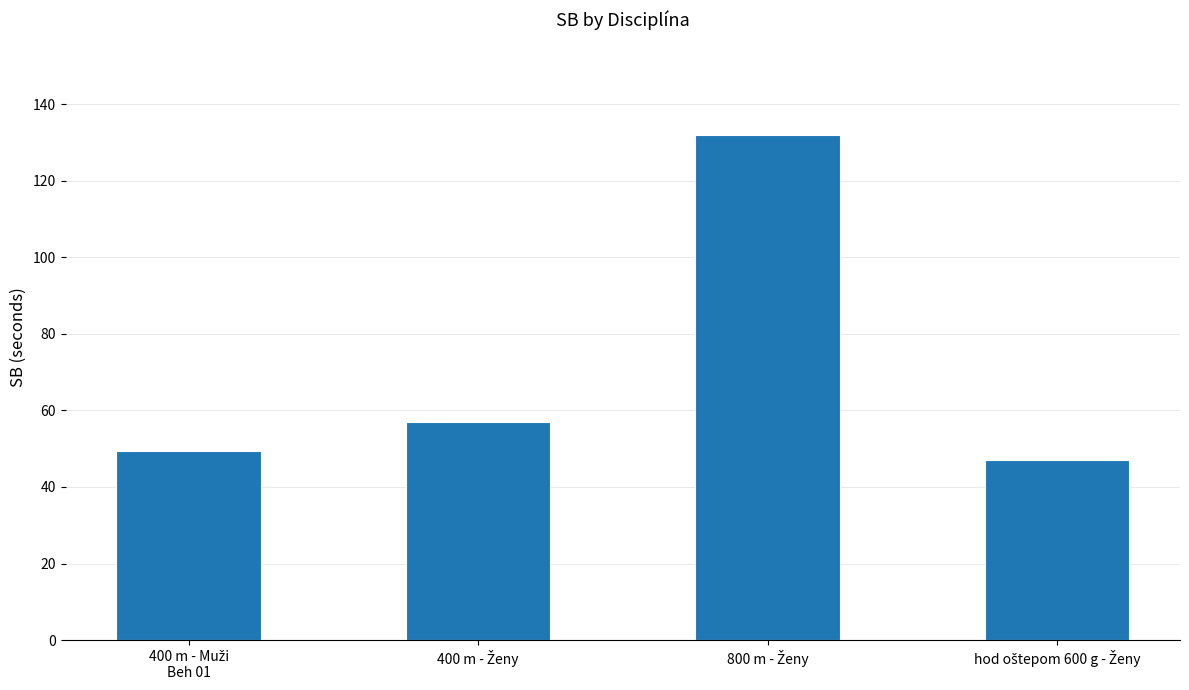

What is the smallest value displayed?

47.1